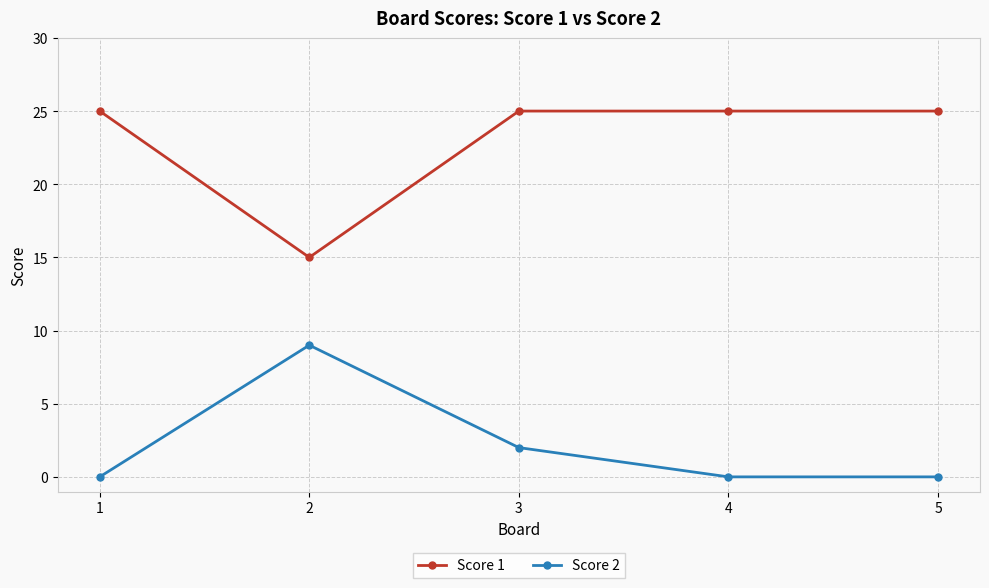

The Score 1 series shows 7 at 3. True or false?

False